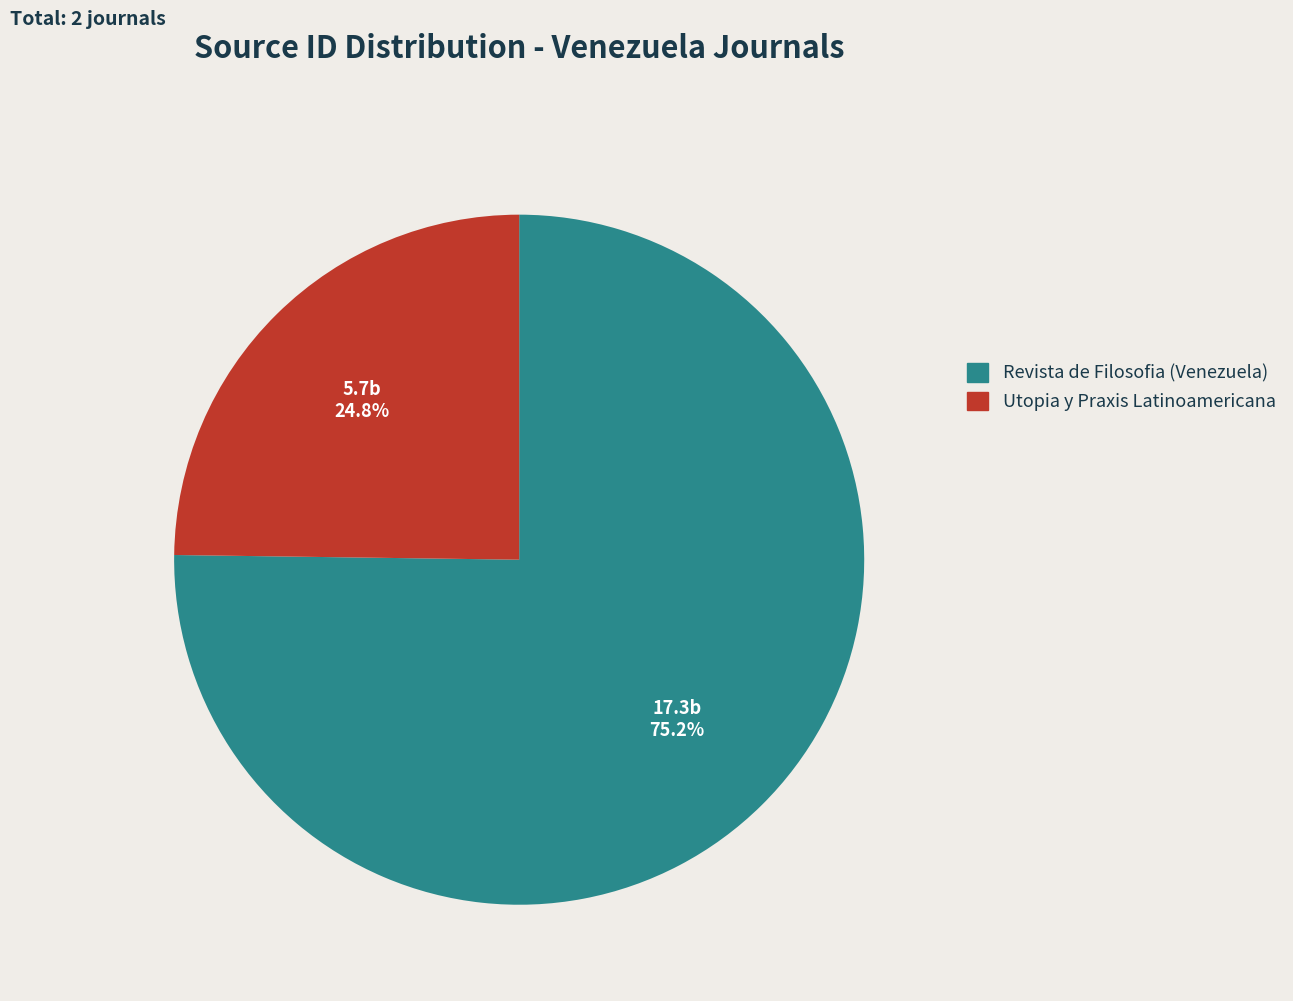

To the nearest percent, what is the combined percentage of Revista de Filosofia (Venezuela) and Utopia y Praxis Latinoamericana?

100%